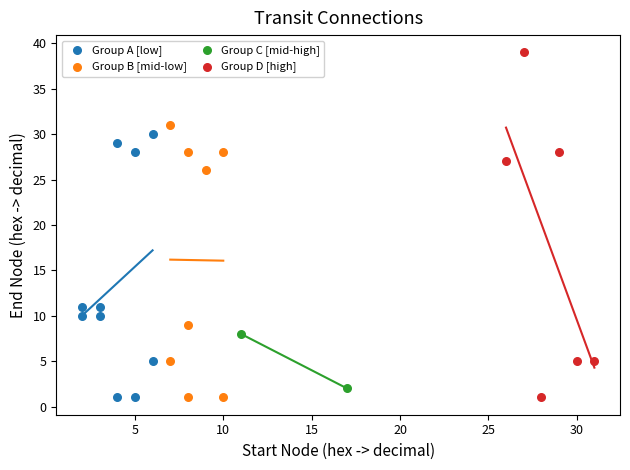

What are all the series names shown in the legend?

Group A [low], Group B [mid-low], Group C [mid-high], Group D [high]